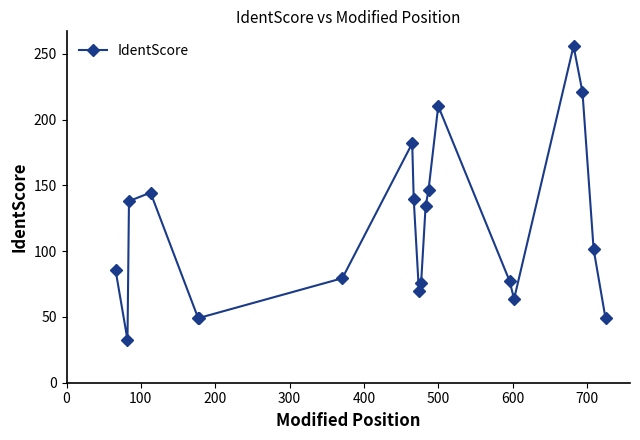

What is the value of the 17th point from the left?

255.9